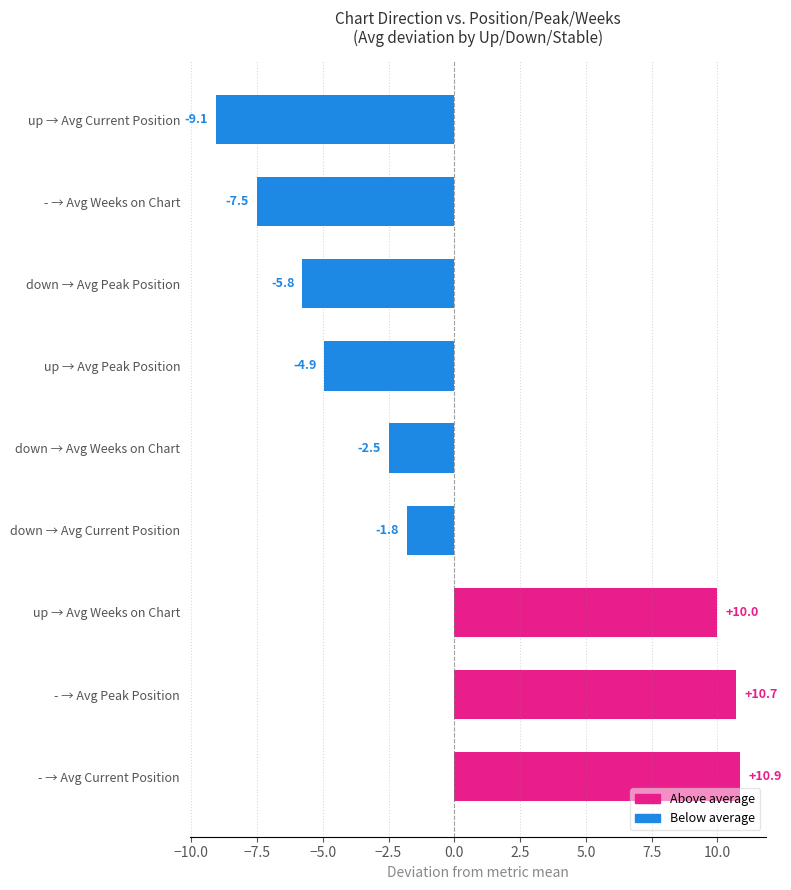

What is the maximum value shown in the chart?

10.9